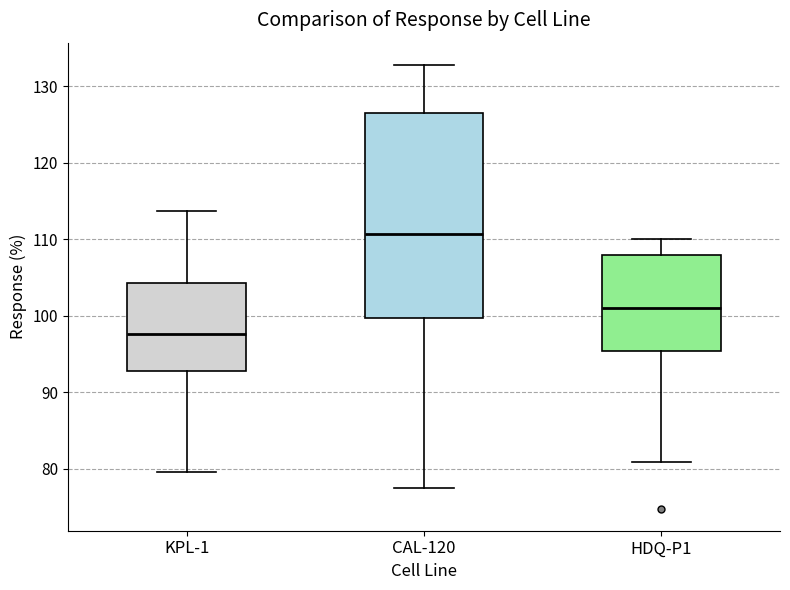

Reading left to right, read every box against the y-axis: the position of its median line, the range the box covers, and the ends of its whiskers. The values are not printed on the chart, so give them approximately, as read against the axis.

KPL-1: median 98, box 93 to 104, whiskers 80 to 114
CAL-120: median 111, box 100 to 126, whiskers 78 to 133
HDQ-P1: median 101, box 95 to 108, whiskers 81 to 110